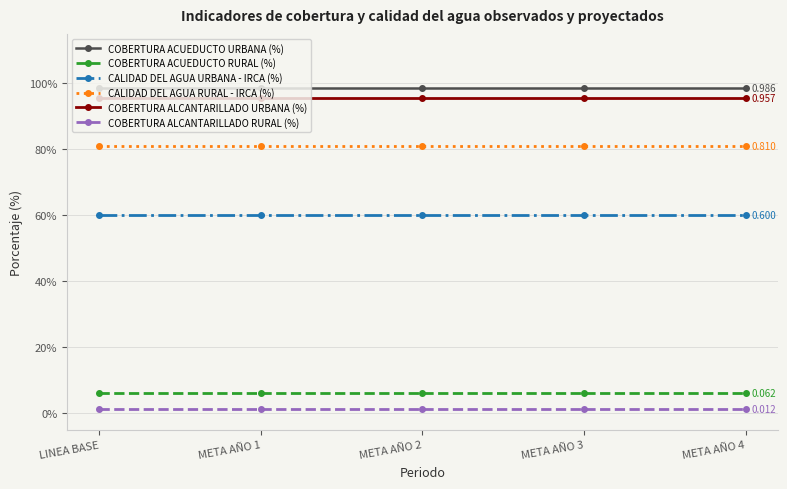

What is the lowest value of the CALIDAD DEL AGUA URBANA - IRCA (%) series?

0.6